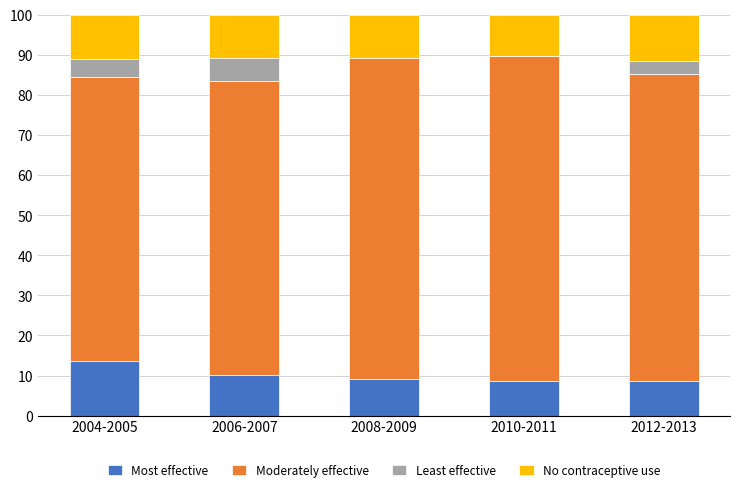

The value of Most effective at 2010-2011 is 8.6. True or false?

True